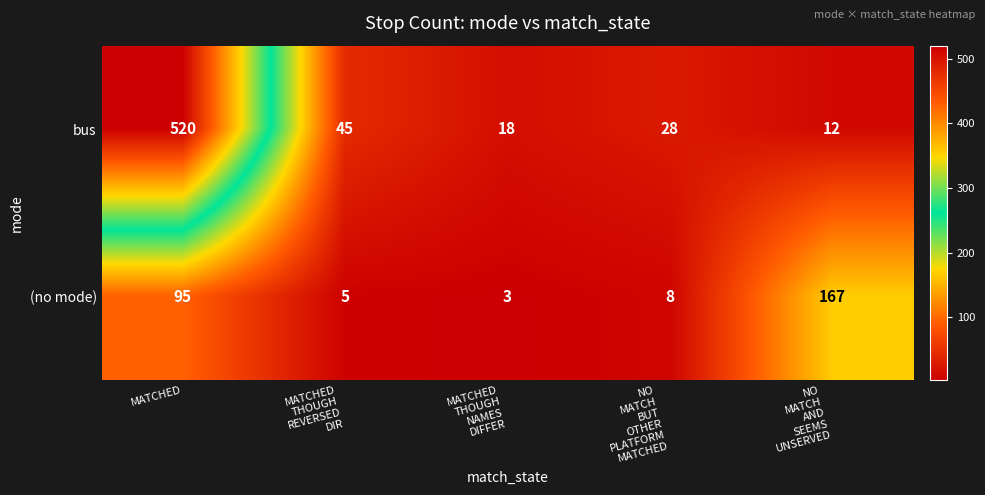

Rank the series by their maximum value, from lowest to highest.

(no mode), bus